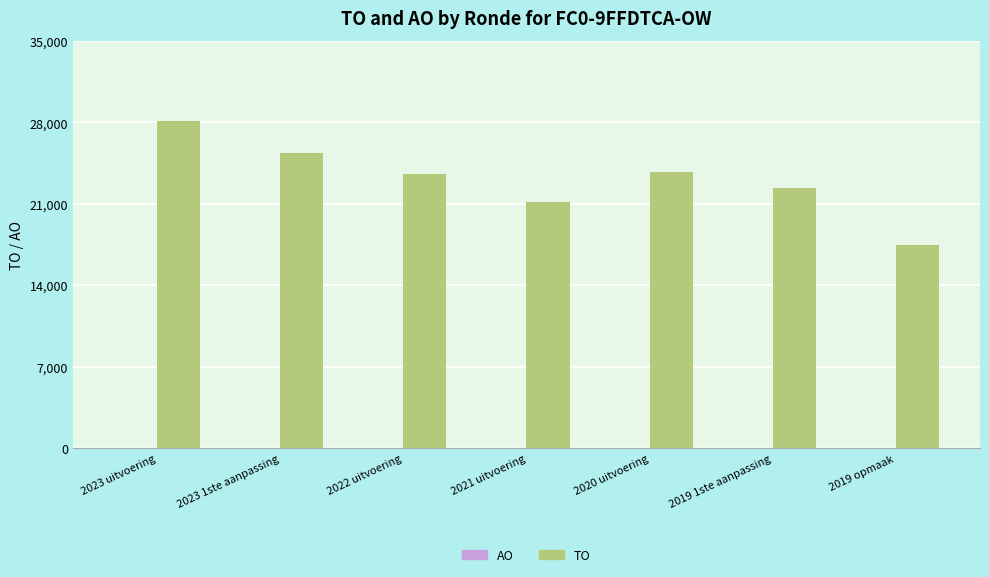

What is the label of the 7th bar from the left?

2019 opmaak